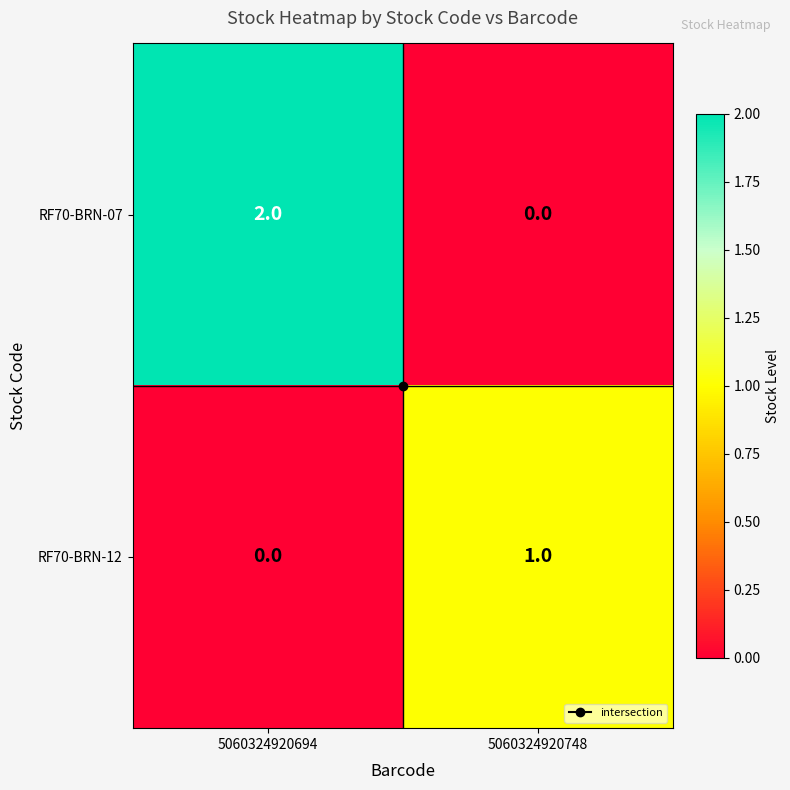

Which series has the largest total across all categories?

RF70-BRN-07